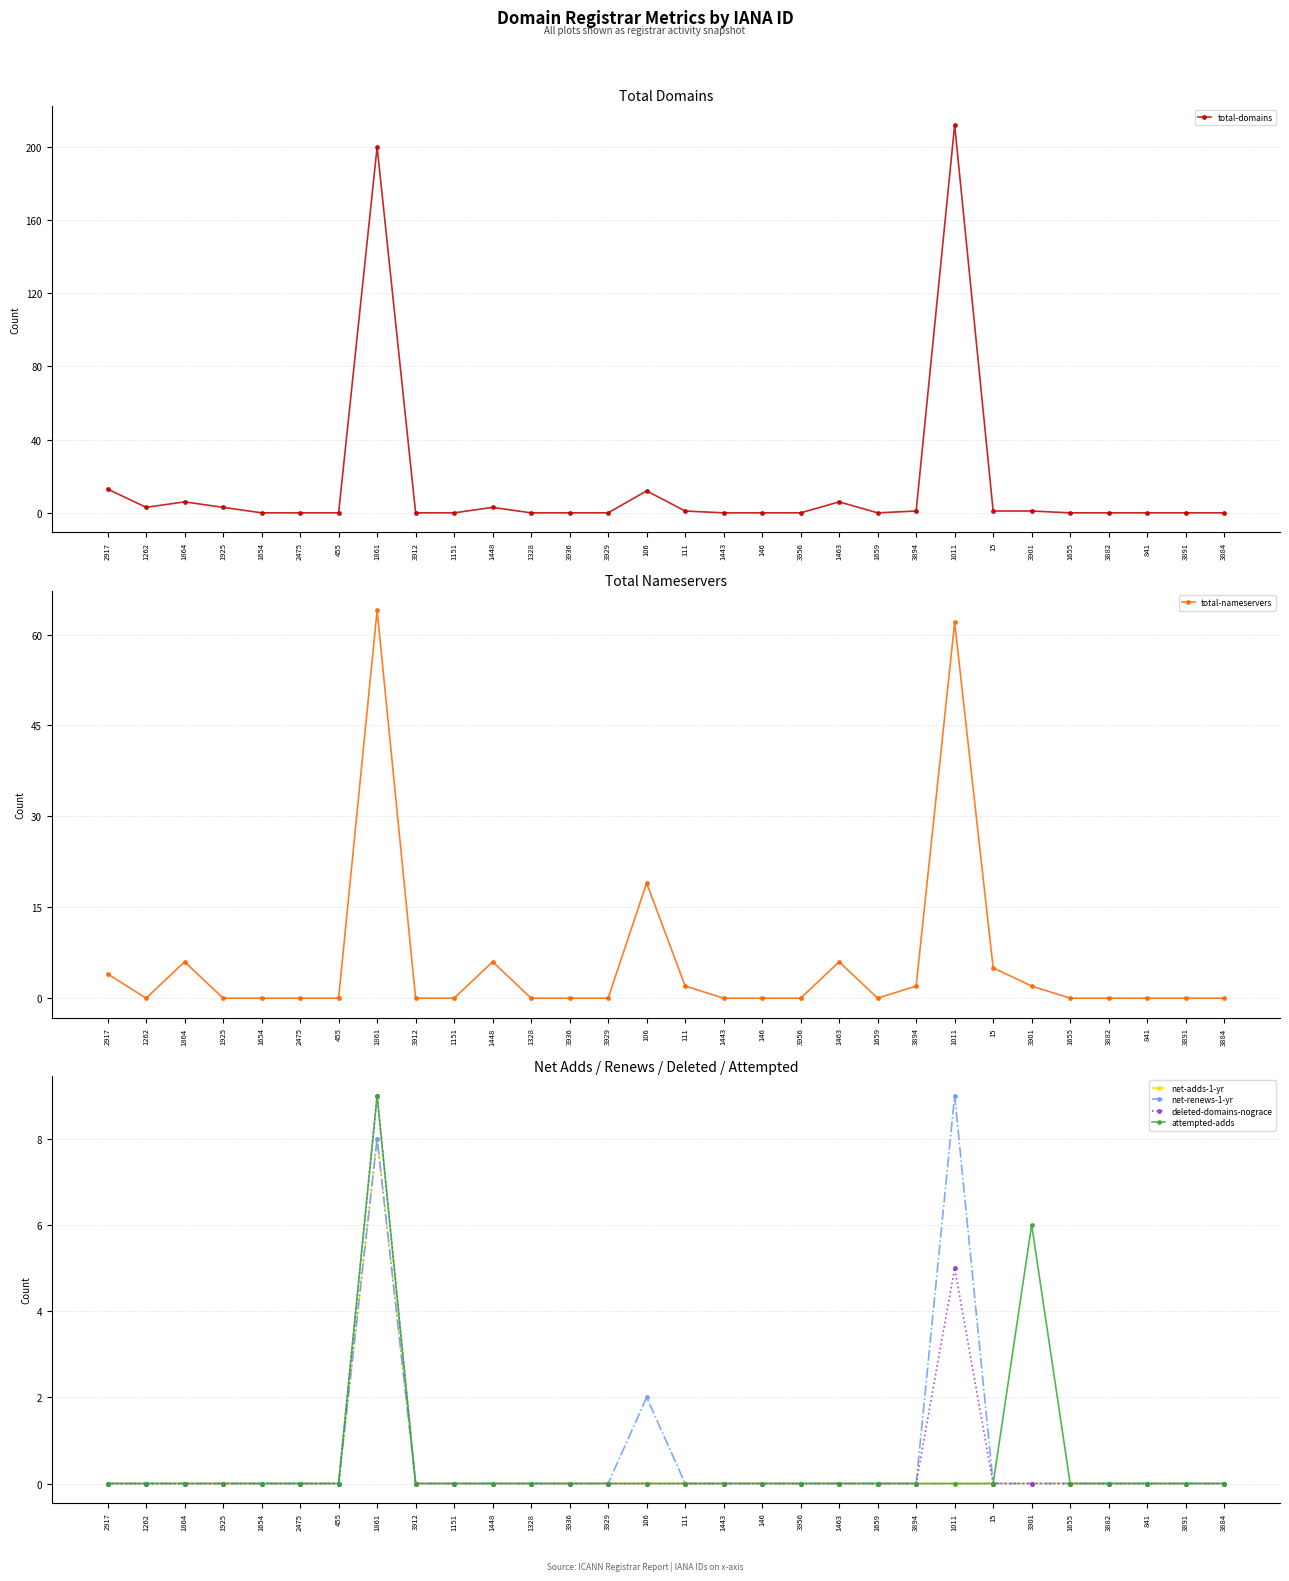

True or false: net-adds-1-yr and attempted-adds intersect in this chart.

False